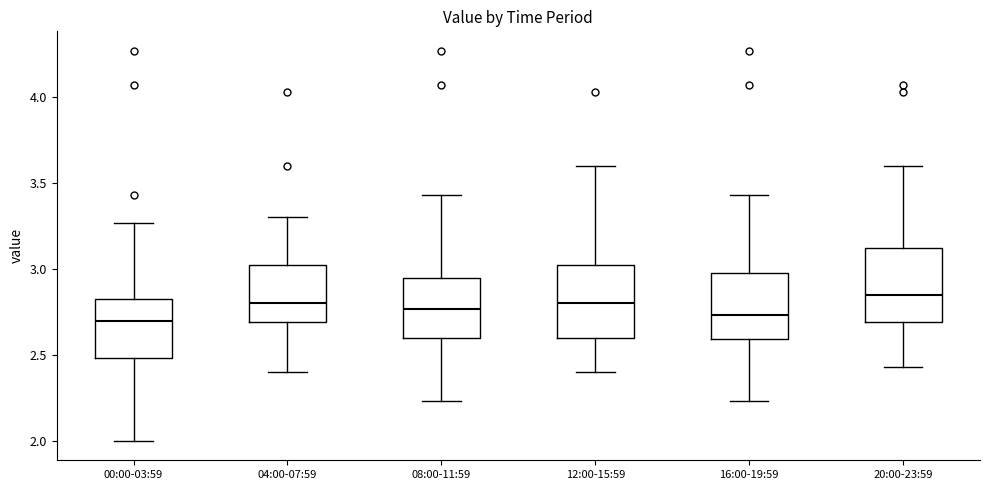

Reading left to right, read every box against the y-axis: the position of its median line, the range the box covers, and the ends of its whiskers. The values are not printed on the chart, so give them approximately, as read against the axis.

00:00-03:59: median 2.70, box 2.50 to 2.85, whiskers 2.00 to 3.25
04:00-07:59: median 2.80, box 2.70 to 3.05, whiskers 2.40 to 3.30
08:00-11:59: median 2.75, box 2.60 to 2.95, whiskers 2.25 to 3.45
12:00-15:59: median 2.80, box 2.60 to 3.05, whiskers 2.40 to 3.60
16:00-19:59: median 2.75, box 2.60 to 3.00, whiskers 2.25 to 3.45
20:00-23:59: median 2.85, box 2.70 to 3.15, whiskers 2.45 to 3.60